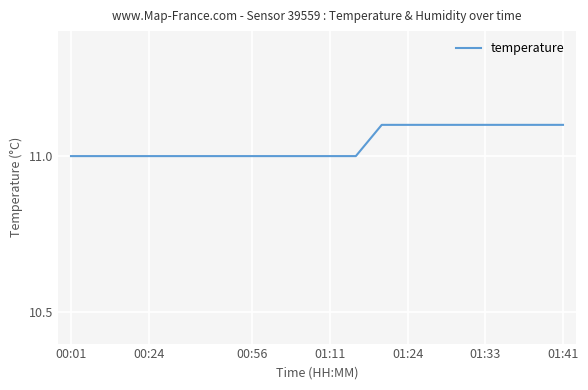

What is the greatest value displayed?

11.1